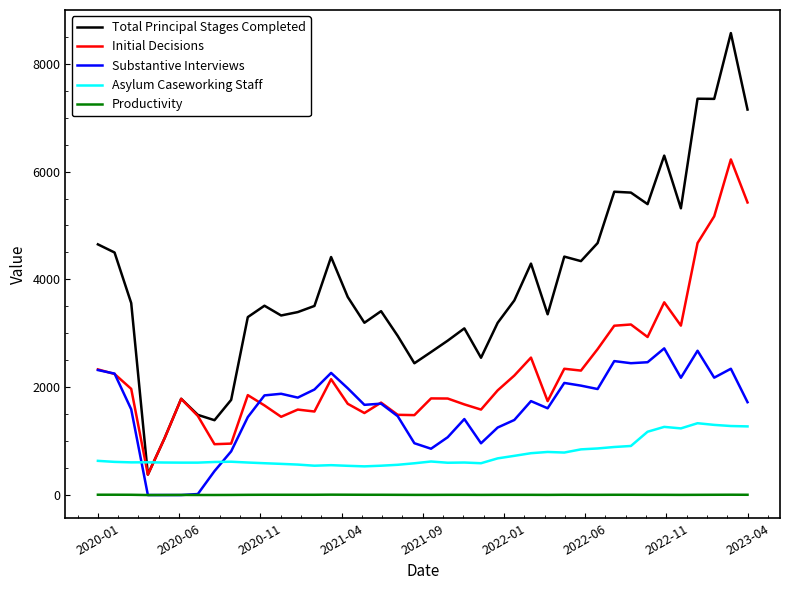

How many values in the Productivity series are below 5?

11